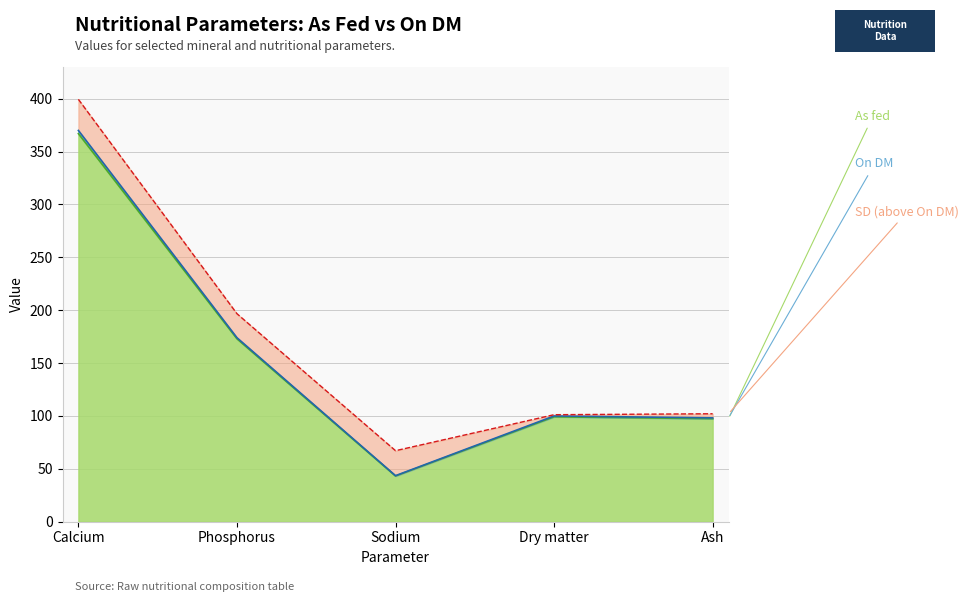

Rank the series at Calcium from highest to lowest value.

On DM, As fed